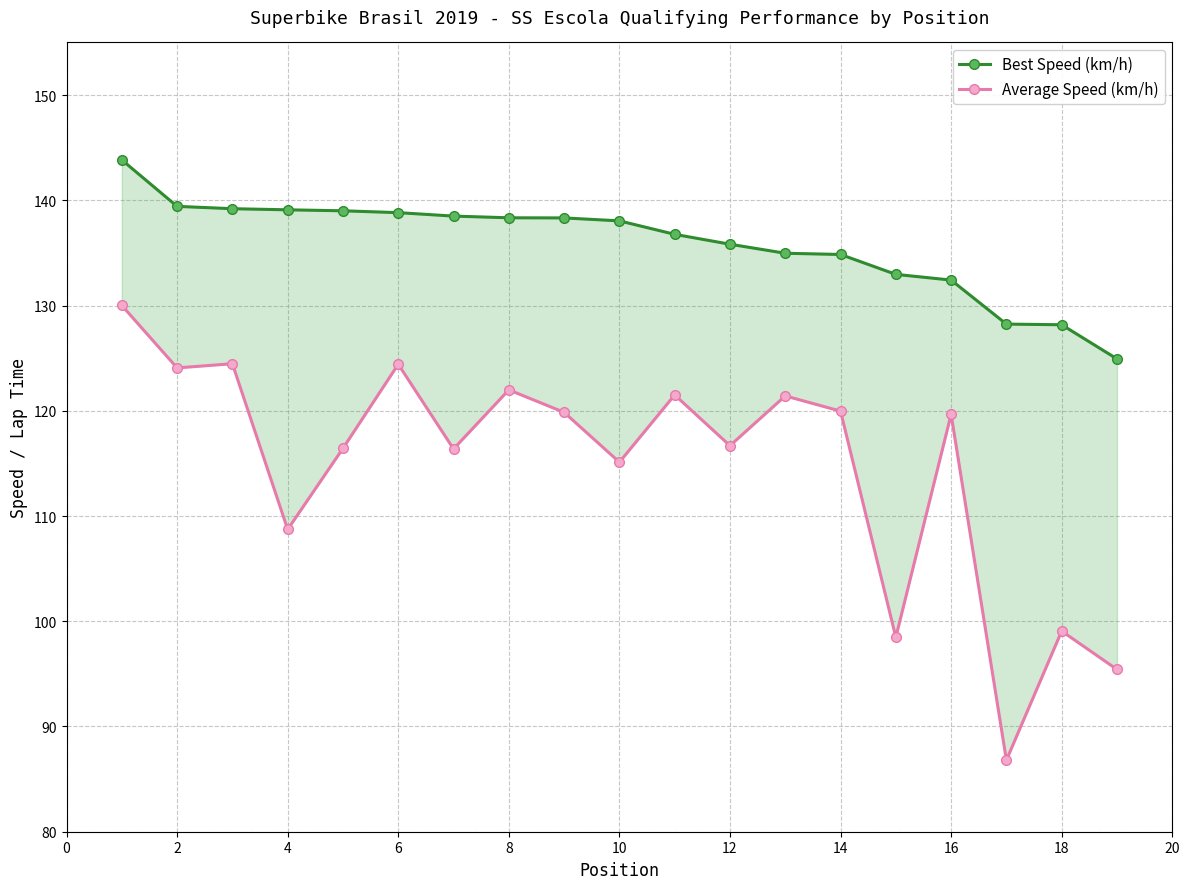

Is the value of Best Speed (km/h) at 6 greater than the value of Average Speed (km/h) at 14?

Yes